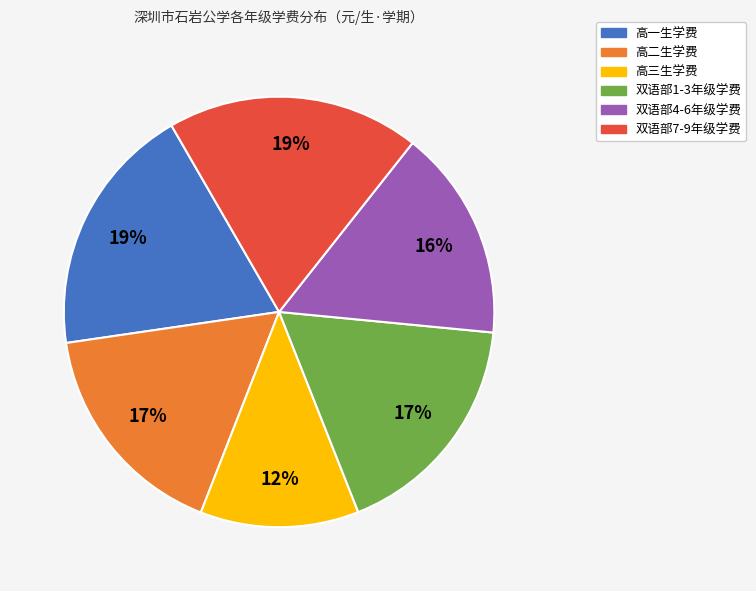

Which category has the smallest portion of the pie?

高三生学费